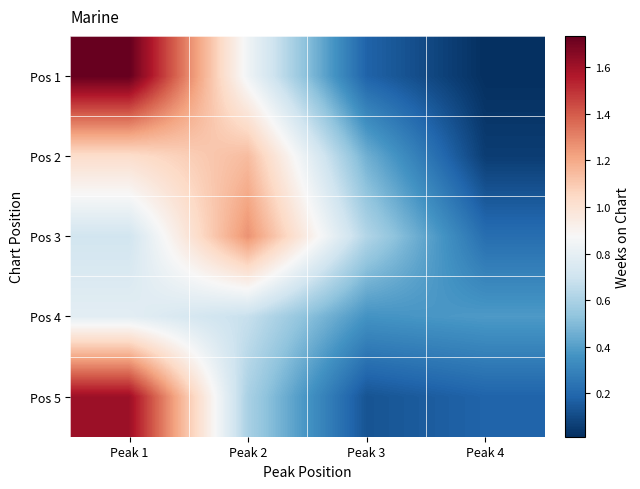

Which series has the largest range (max minus min)?

Pos 1